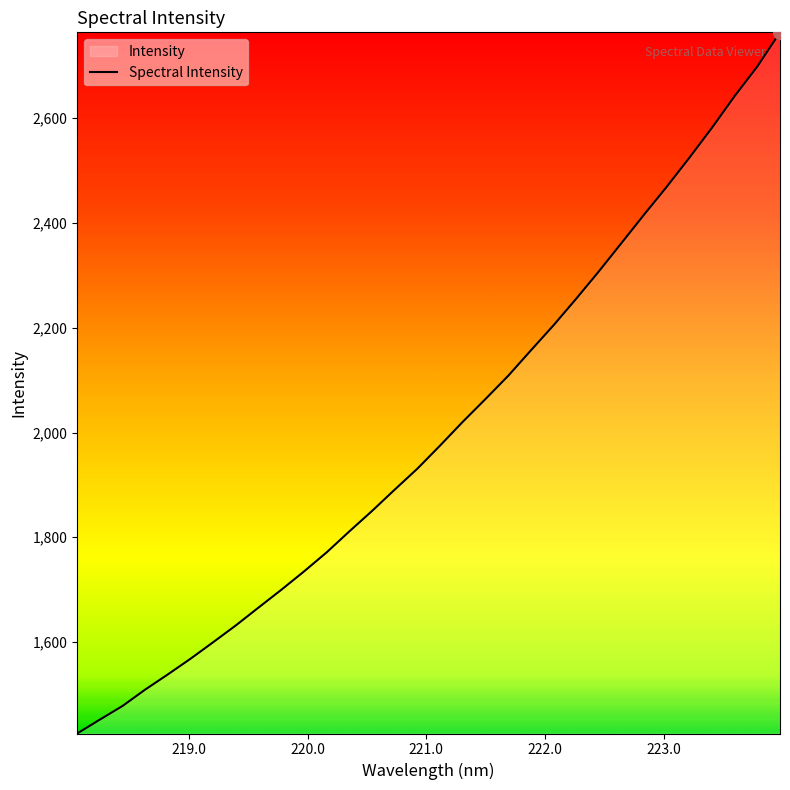

What is the smallest value displayed?

1425.4